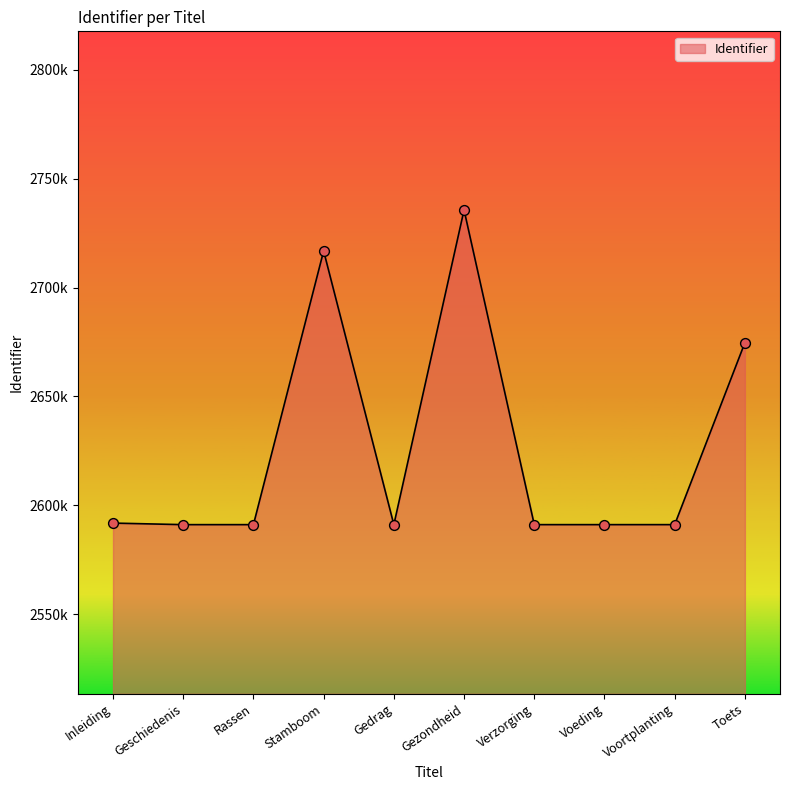

Does the chart have visible grid lines?

No